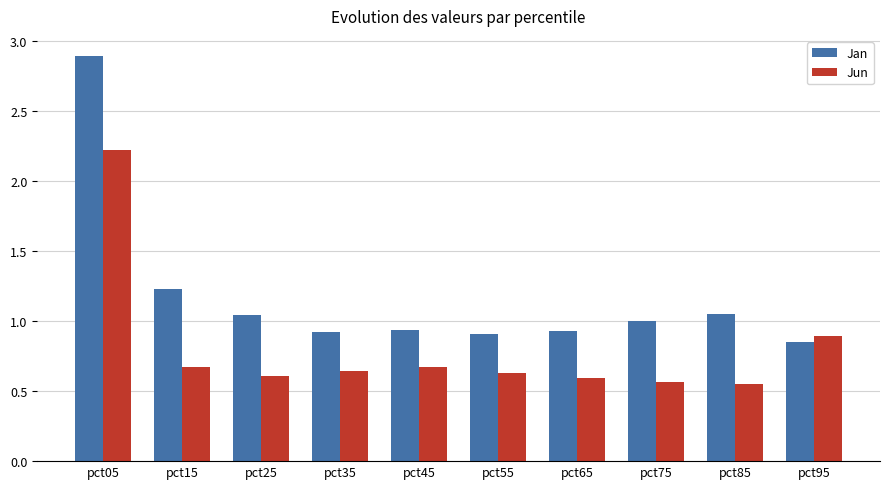

Does the chart contain any negative values?

No